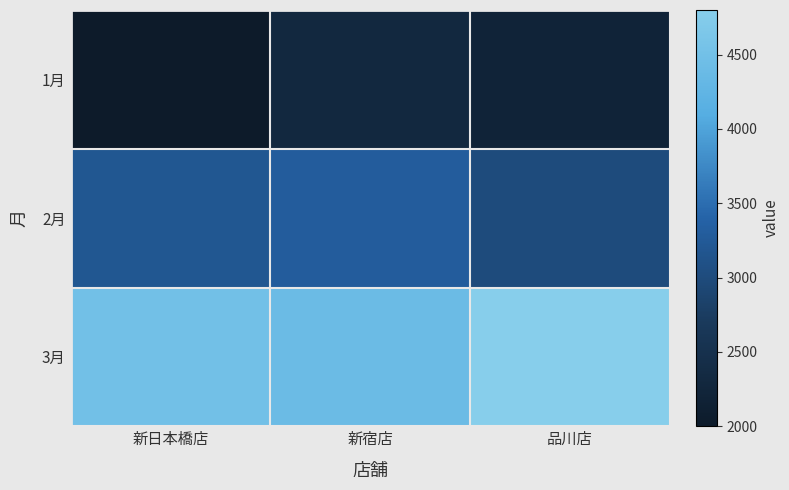

What is the difference between the highest and lowest values at 新宿店?

2100